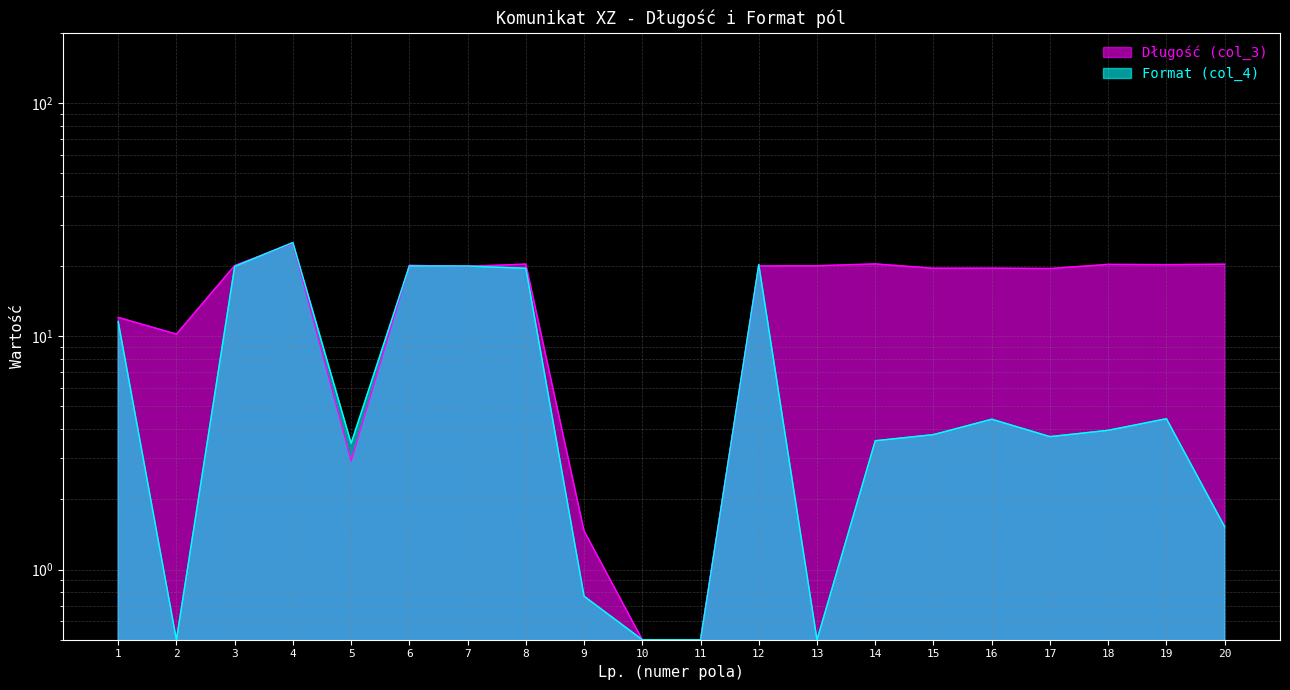

Which category has the lowest value across all series?

10